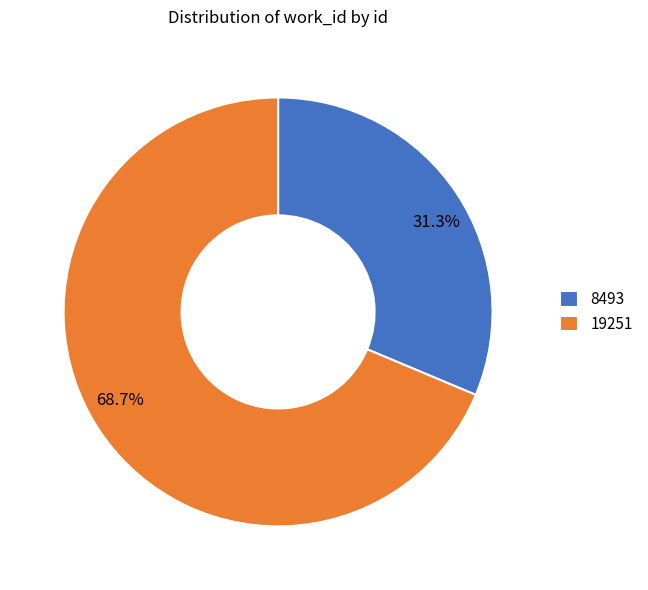

Which slice represents more than half of the pie?

19251